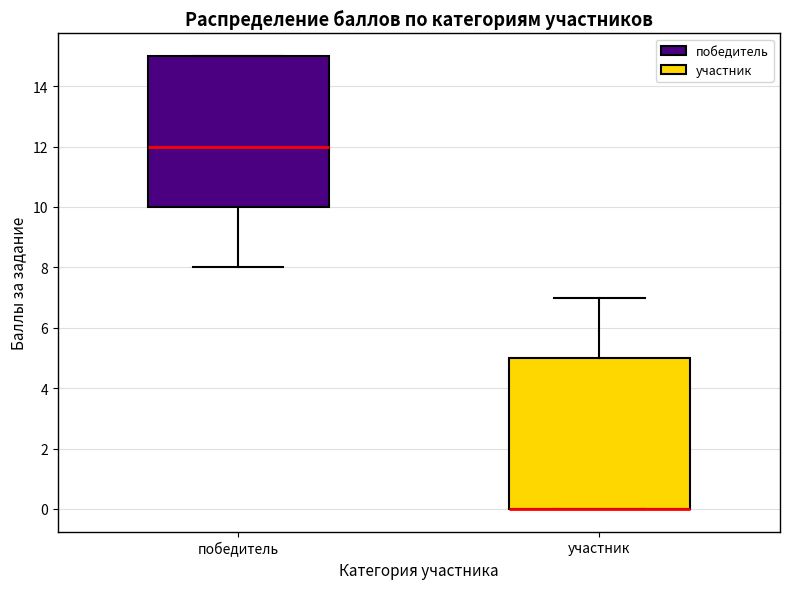

Reading left to right, transcribe this box plot: for each box, give where its median line is, the range the box spans, and where its two whiskers end, as read against the y-axis. The values are not printed on the chart, so give them approximately, as read against the axis.

победитель: median 12, box 10 to 15, whiskers 8 to 15
участник: median 0 (drawn on the box's lower edge), box 0 to 5, whiskers 0 to 7